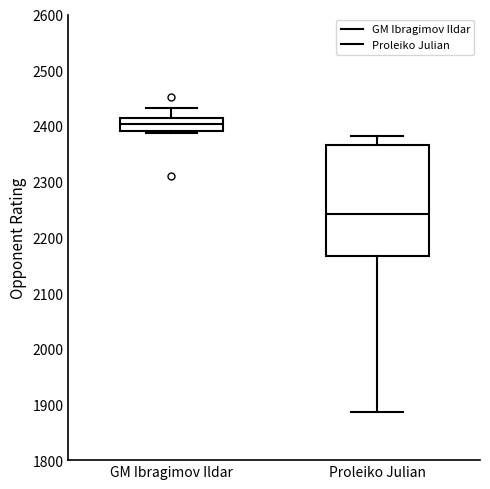

Where is the lower edge of the box for Proleiko Julian on the y-axis? The values are not printed on the chart, so give them approximately, as read against the axis.

2170